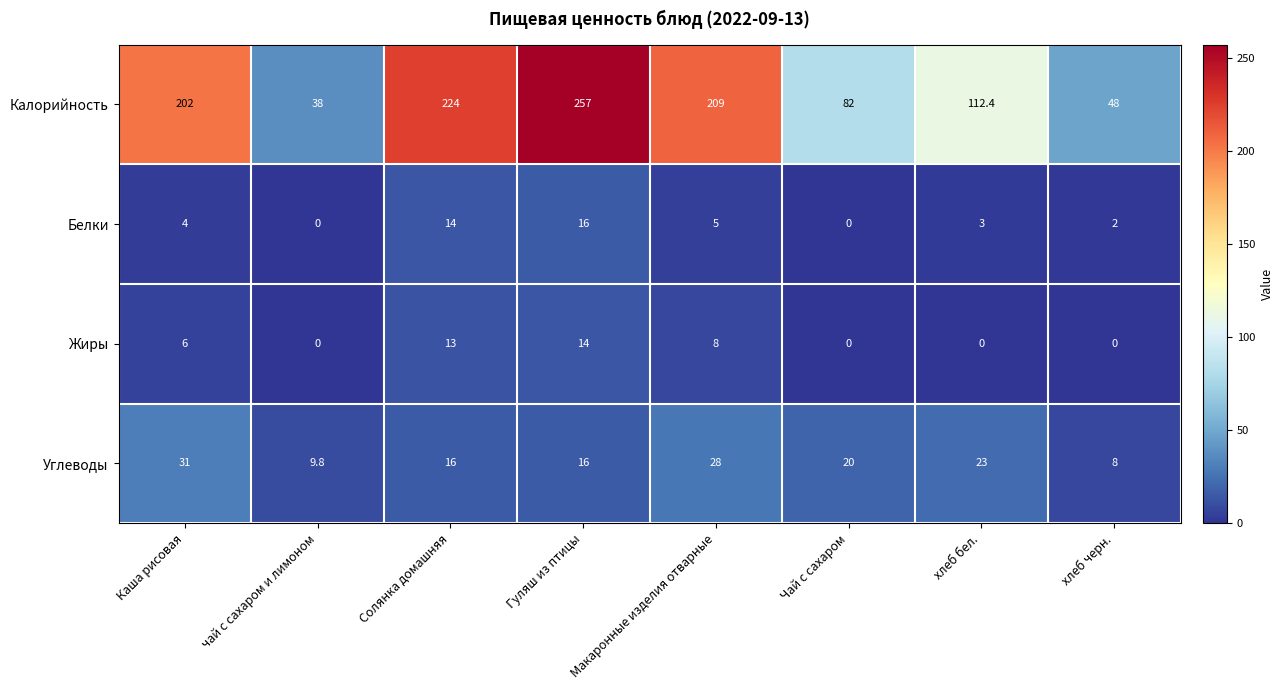

At which category is the sum across all series the highest?

Гуляш из птицы